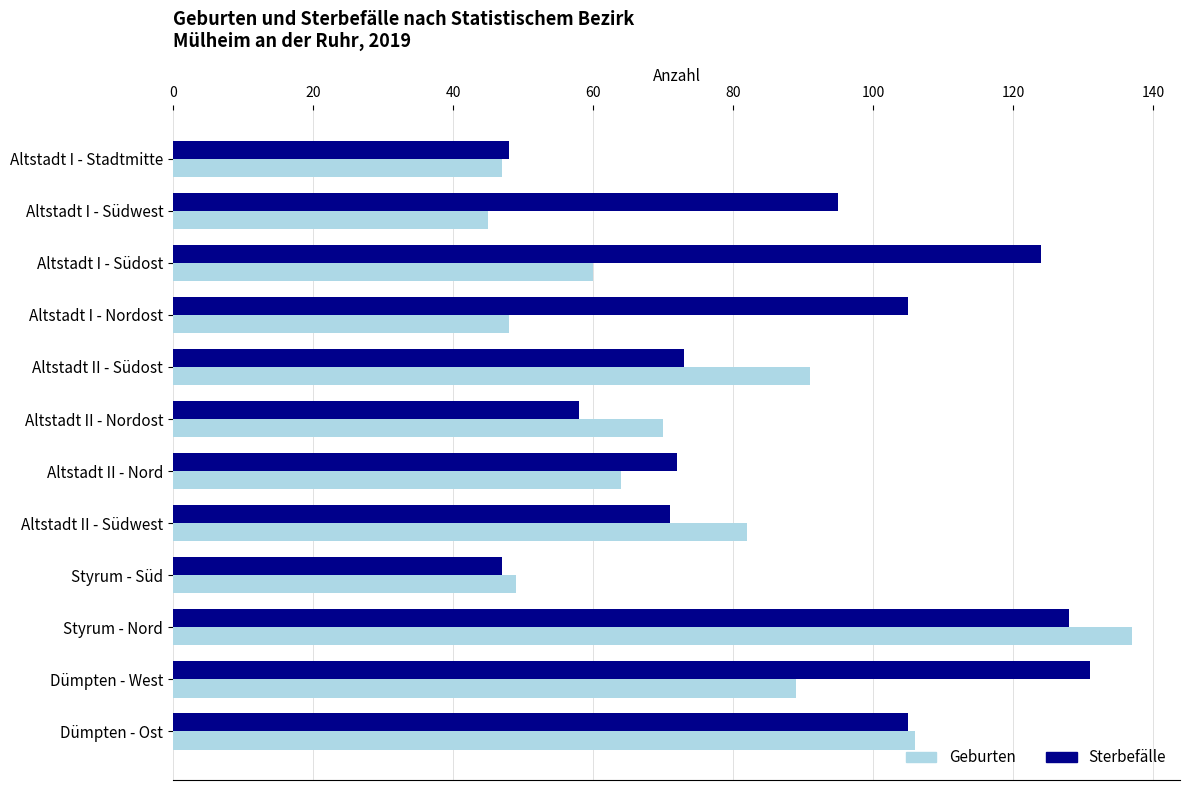

How many series are shown in this chart?

2